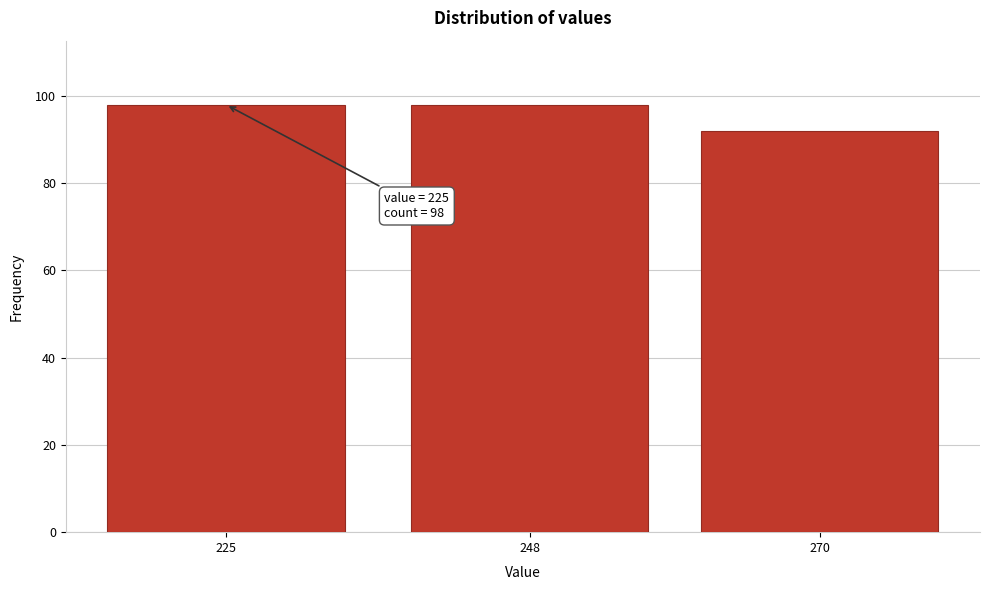

Reading left to right, what are all the values shown in this chart?

98	98	92